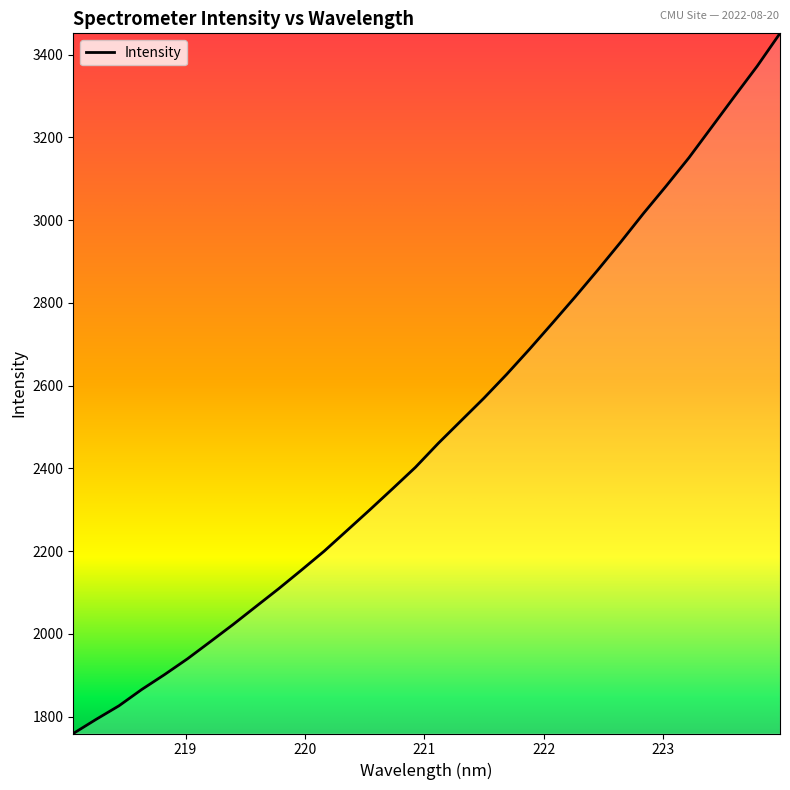

What is the difference between the maximum and minimum values?

1692.1